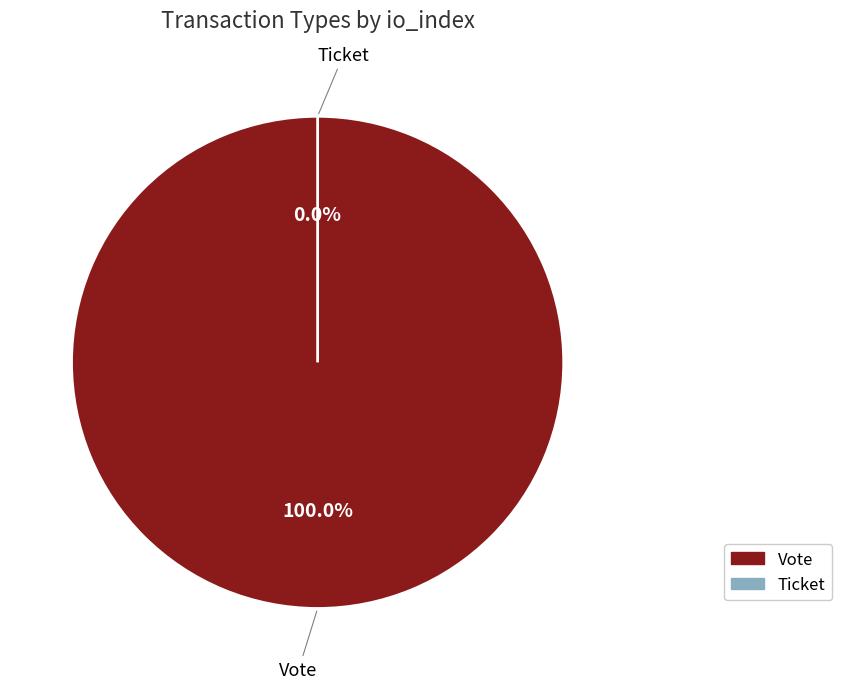

Which slice is the smallest?

Ticket